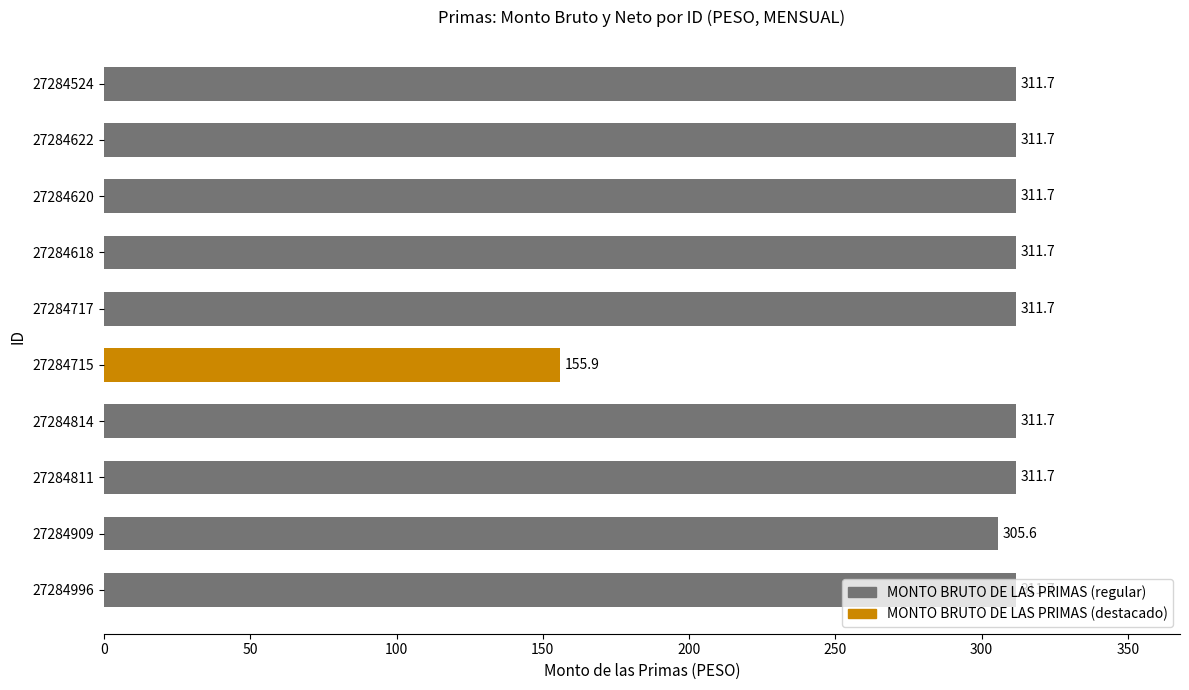

What is the change in value from 27284996 to 27284909?

-6.1